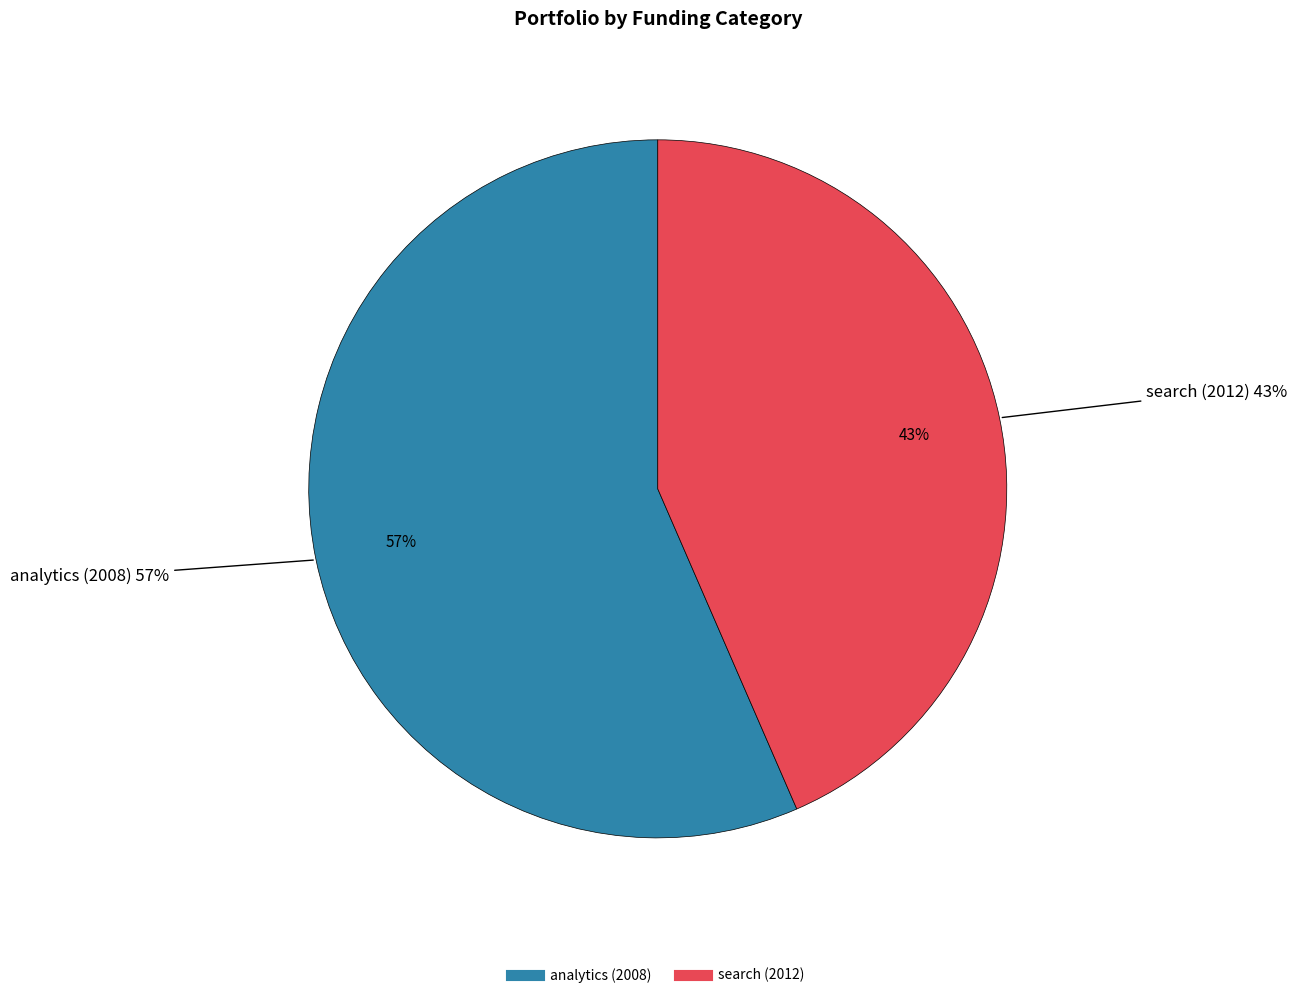

Count the number of slices in the pie.

2